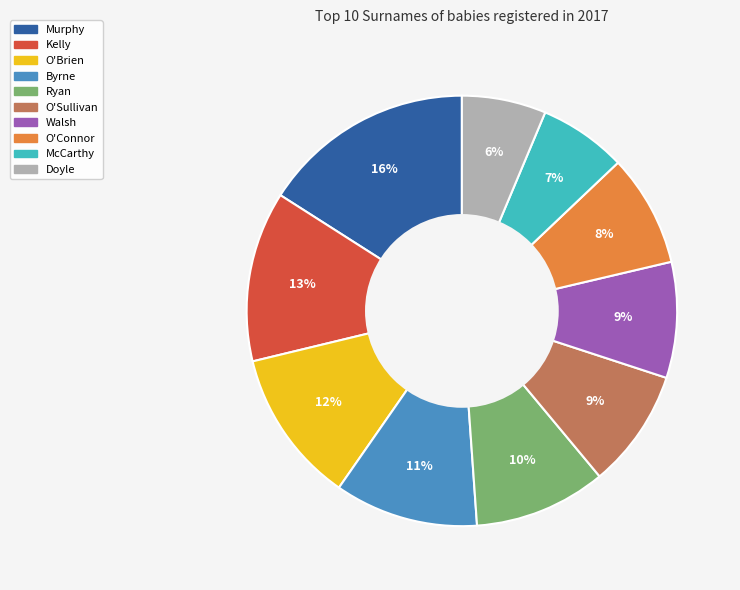

To the nearest percent, what percentage of the pie is O'Sullivan?

9%